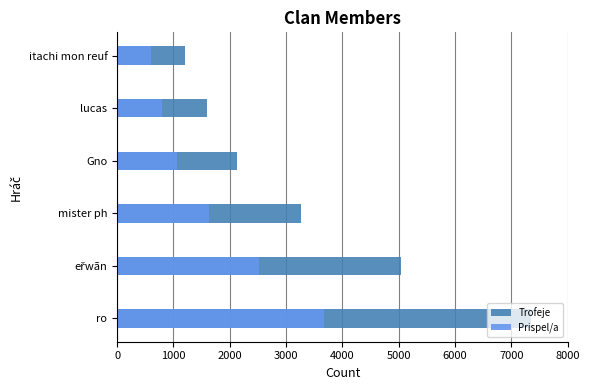

Which series has the widest spread of values?

Trofeje